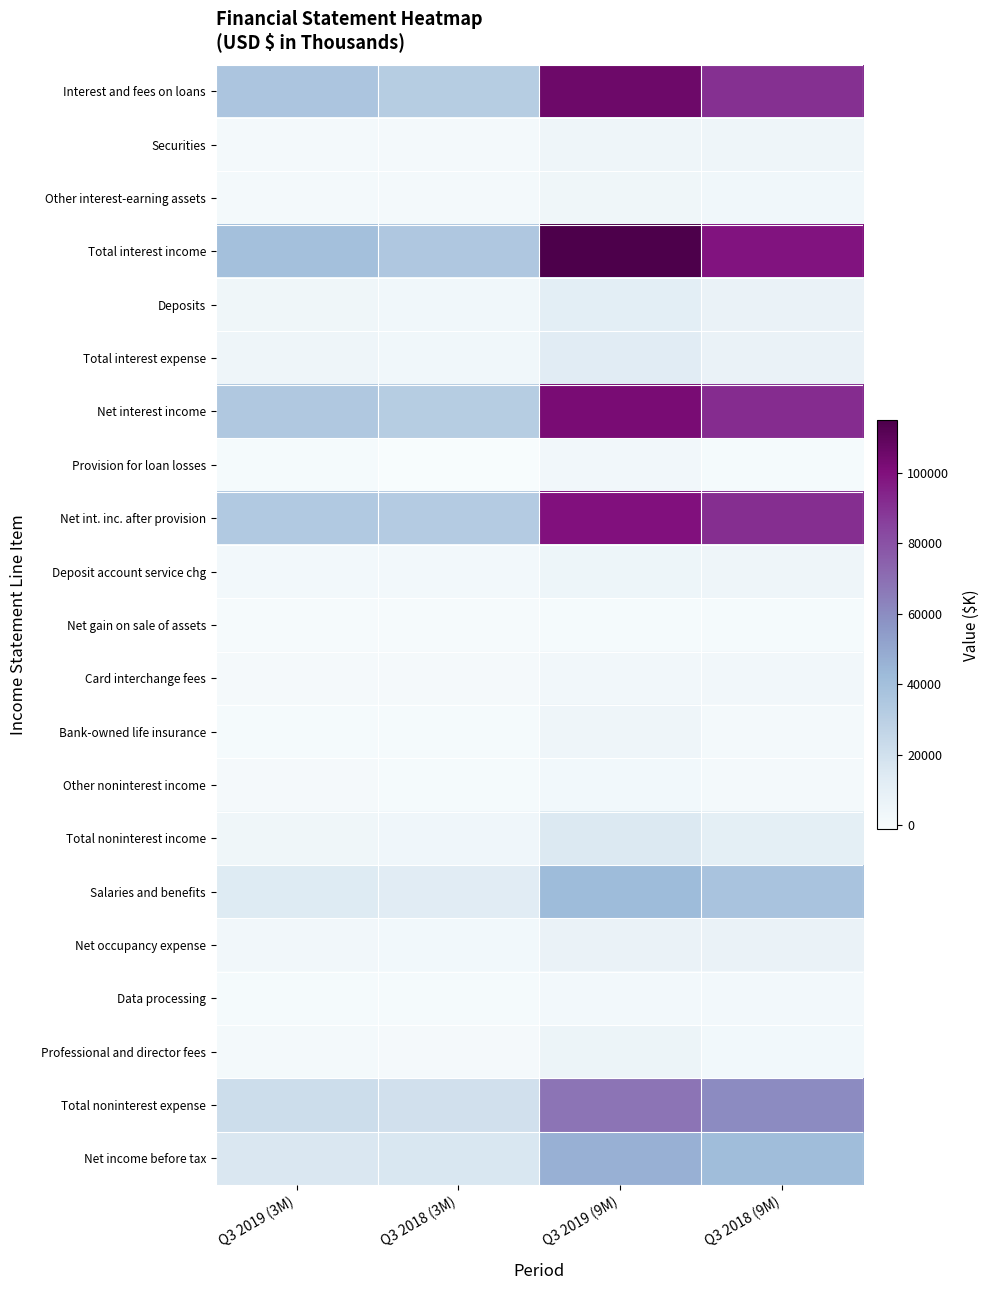

Rank the series at Q3 2018 (3M) from lowest to highest value.

Provision for loan losses, Net gain on sale of assets, Other noninterest income, Bank-owned life insurance, Data processing, Professional and director fees, Card interchange fees, Other interest-earning assets, Securities, Deposit account service chg, Net occupancy expense, Deposits, Total interest expense, Total noninterest income, Salaries and benefits, Net income before tax, Total noninterest expense, Interest and fees on loans, Net interest income, Net int. inc. after provision, Total interest income